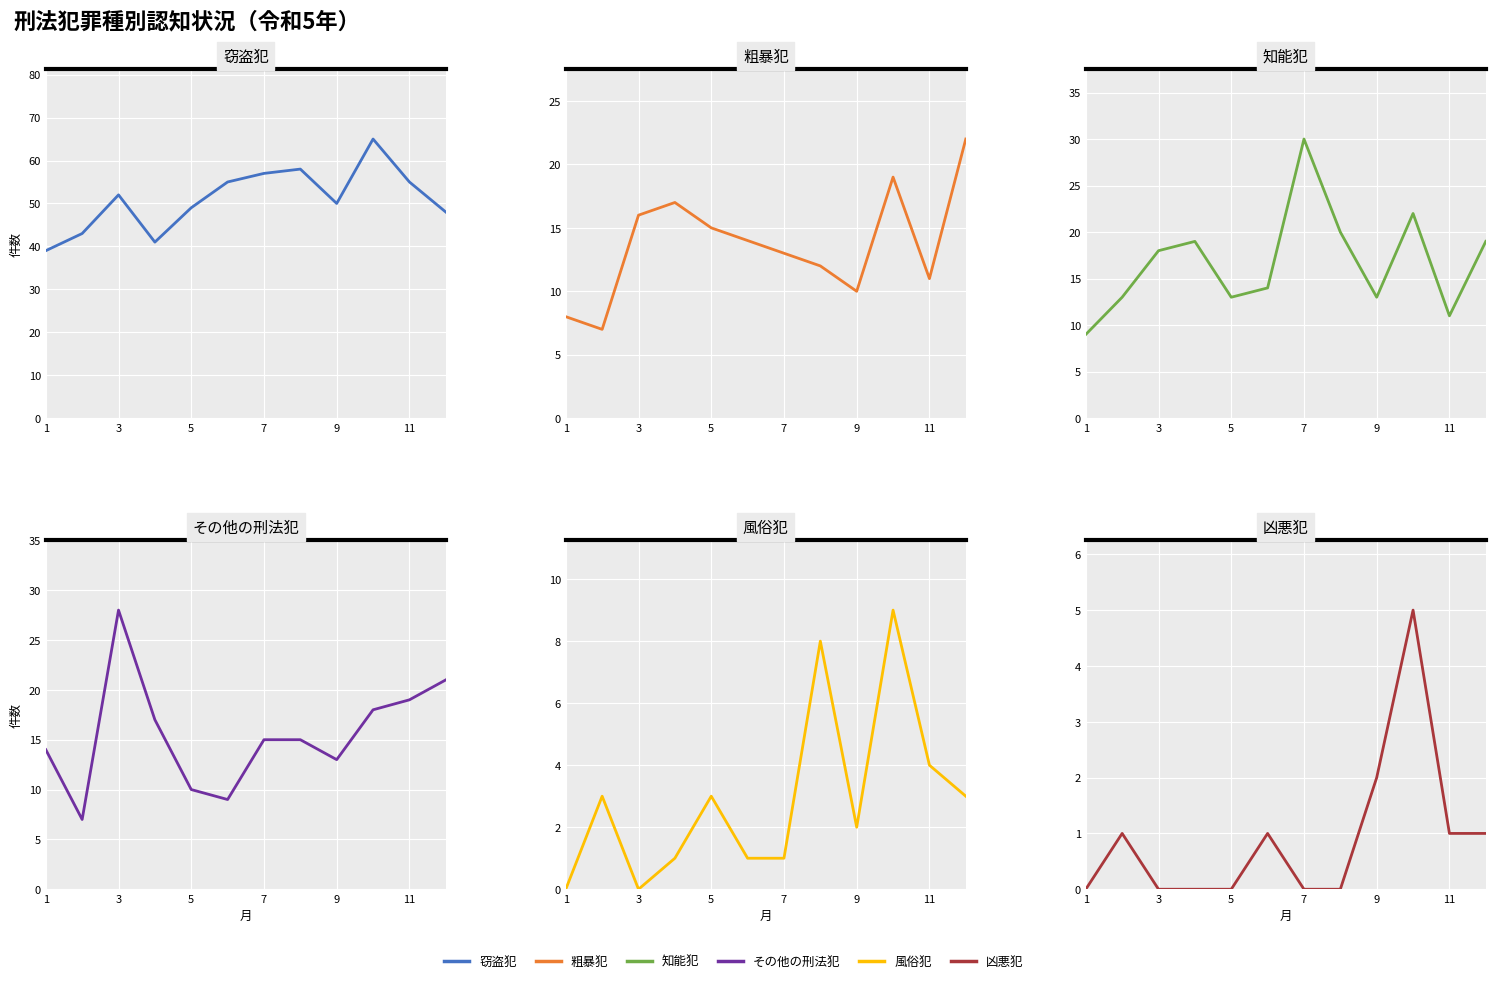

Is it true that 風俗犯 equals 2 at 11?

False